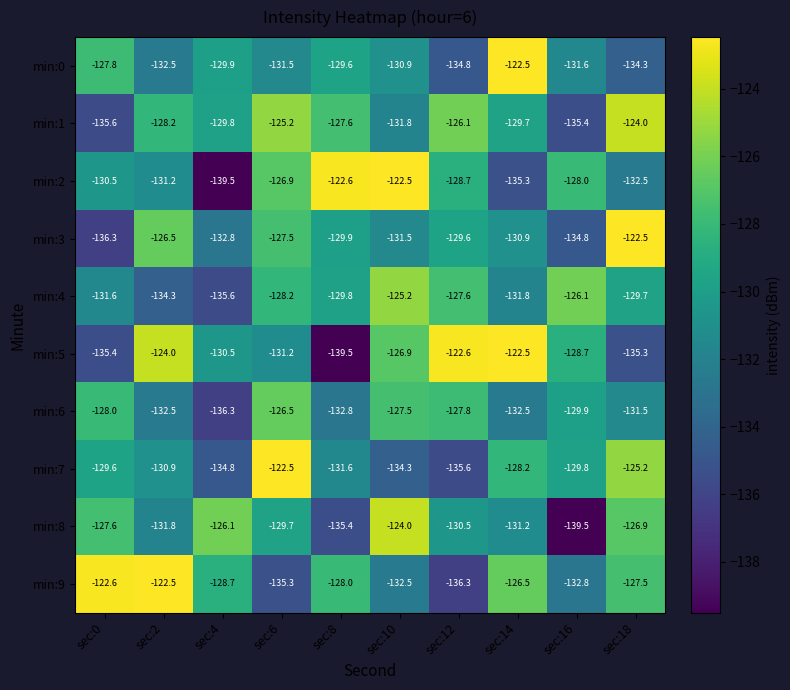

What is the difference between the maximum and minimum values in the min:2 series?

17.0